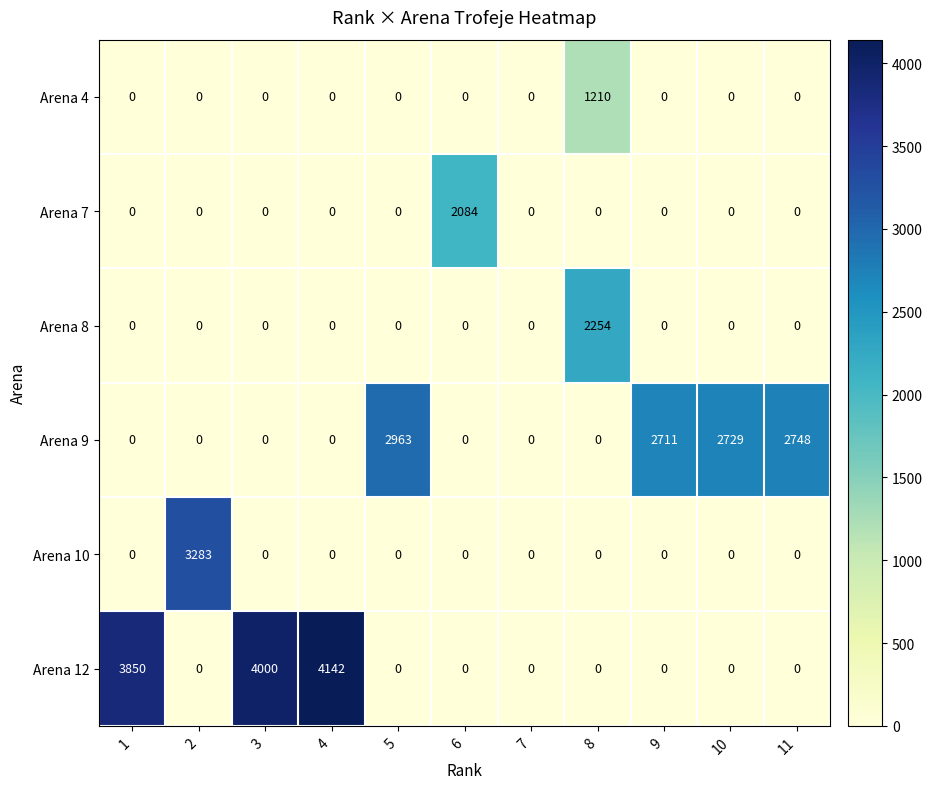

What is the difference between the maximum and minimum values in the Arena 9 series?

2963